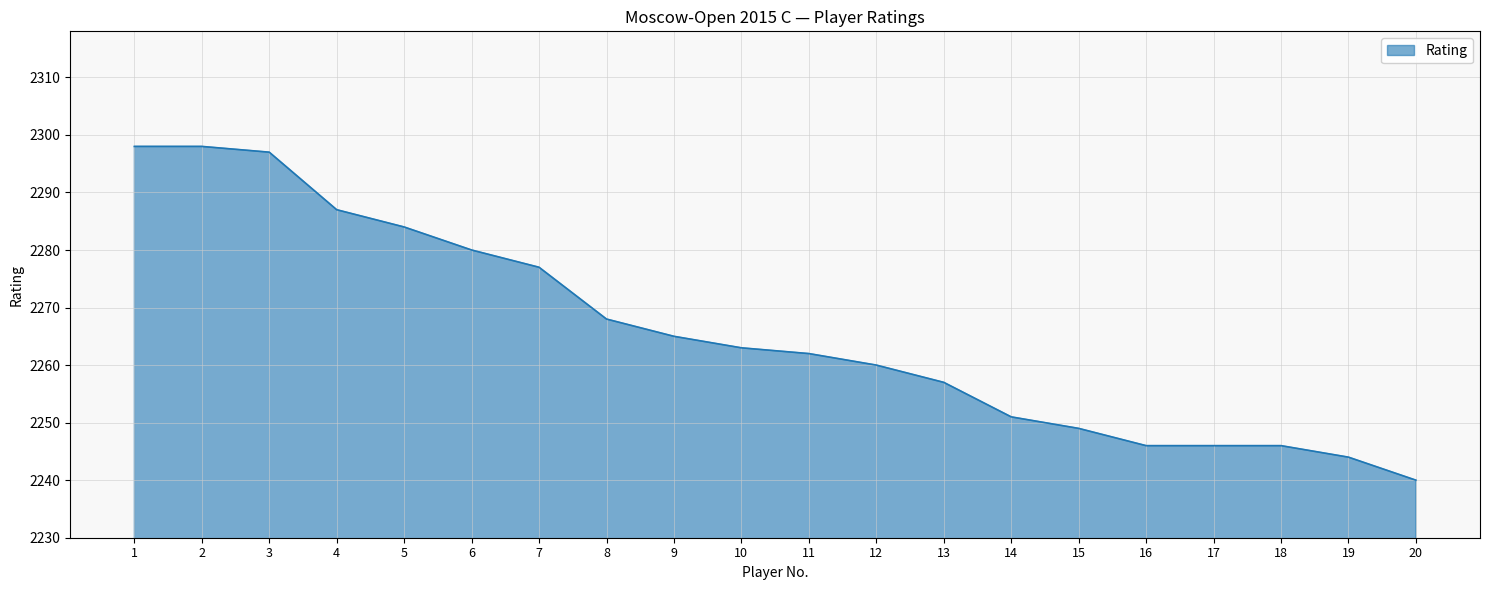

Reading right to left, extract all data points from this chart.

20=2240	19=2244	18=2246	17=2246	16=2246	15=2249	14=2251	13=2257	12=2260	11=2262	10=2263	9=2265	8=2268	7=2277	6=2280	5=2284	4=2287	3=2297	2=2298	1=2298